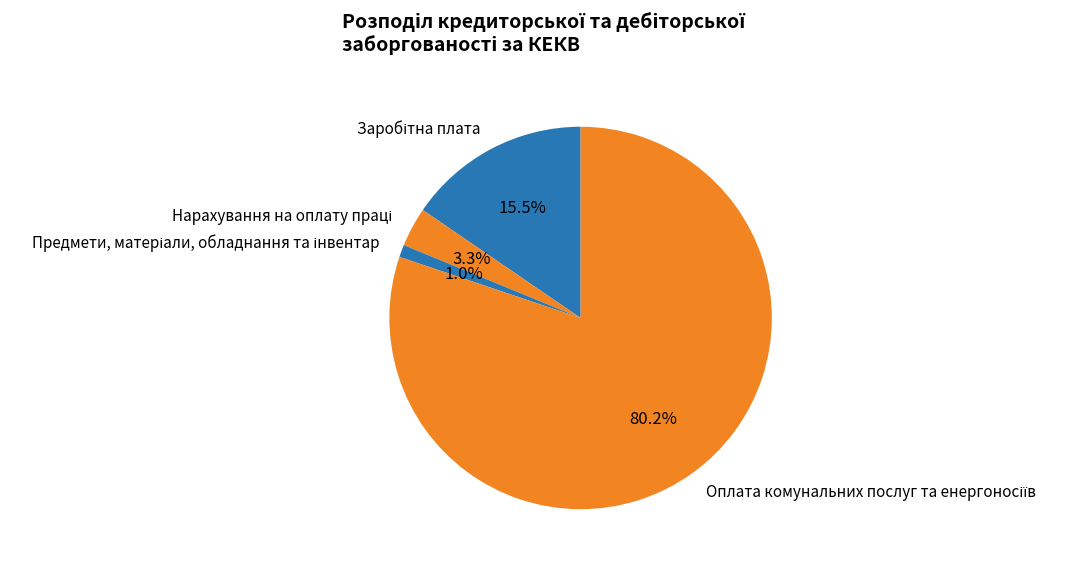

How many segments does this pie chart have?

4